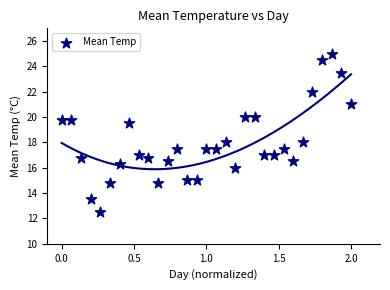

What is the range of Y values (max minus min)?

12.5